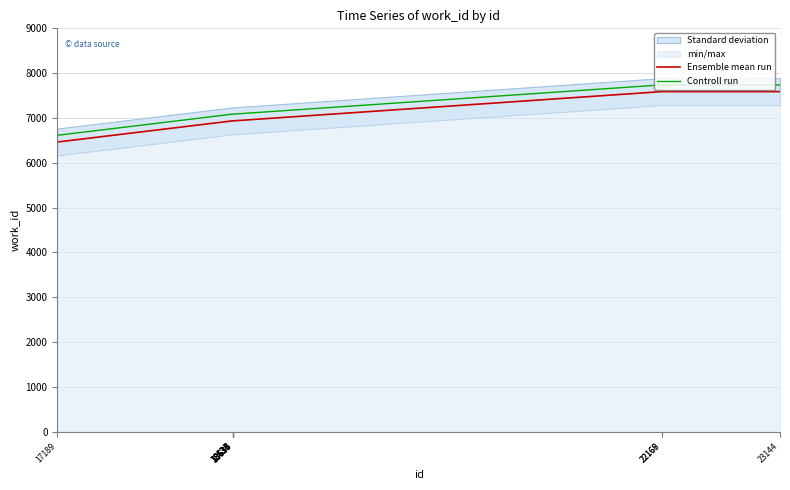

What is the value of the Ensemble mean run point at the 6th from the left?

6936